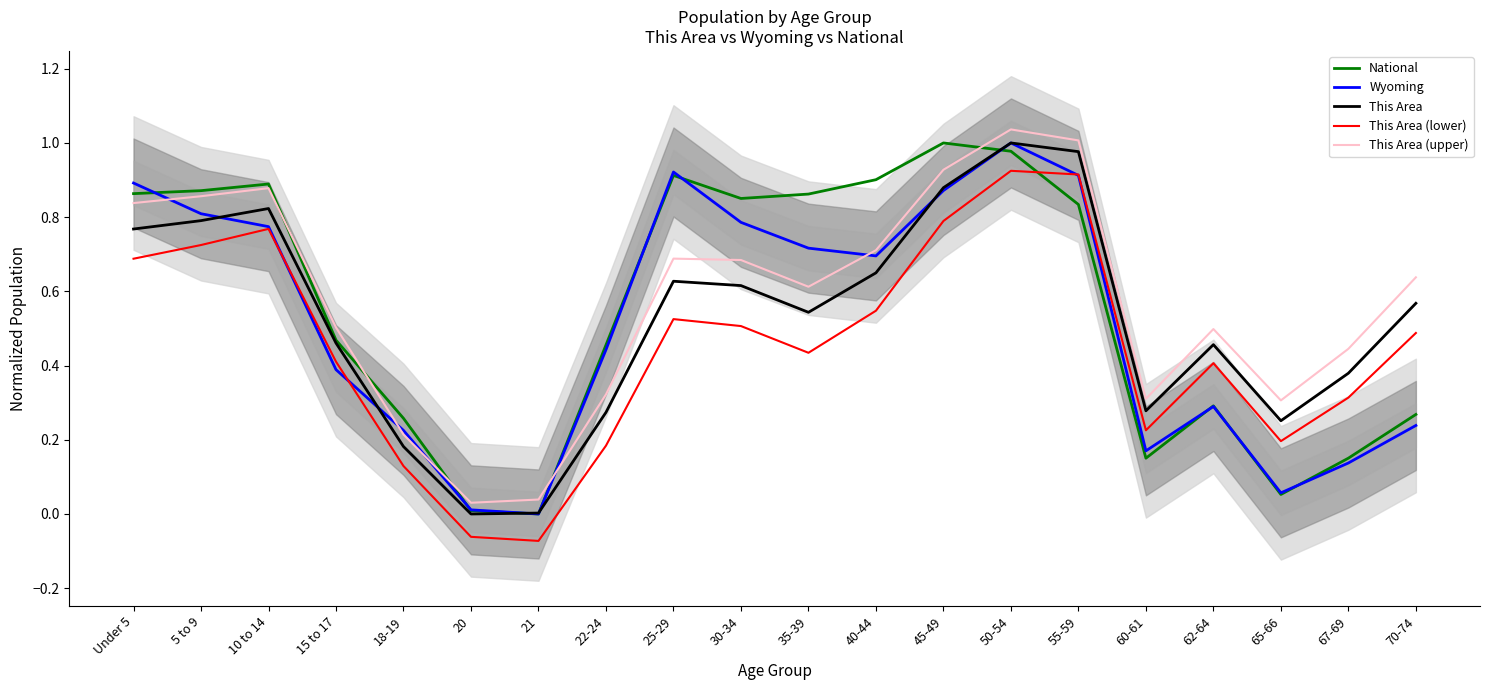

The value of This Area (upper) at Under 5 is 1.3. True or false?

False